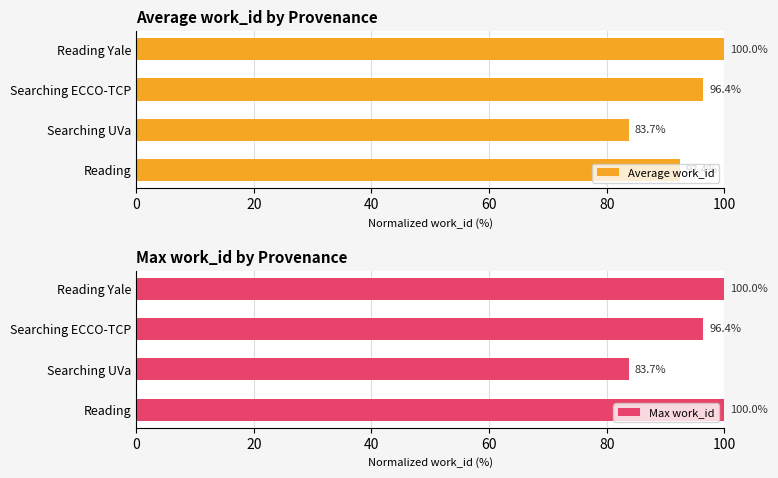

What are all the series names shown in the legend?

Average work_id, Max work_id